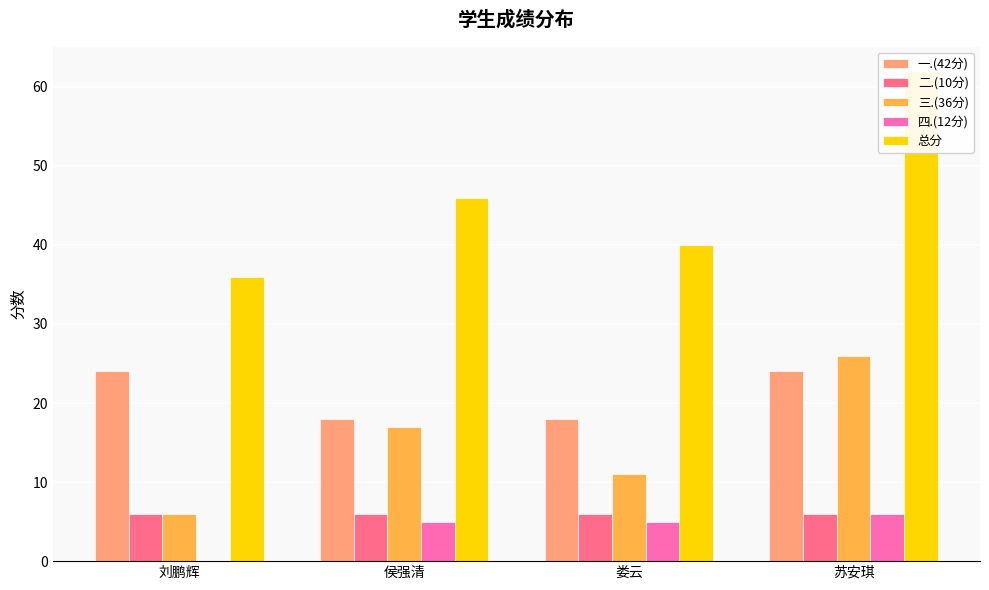

What is the total value across all series at 侯强清?

92